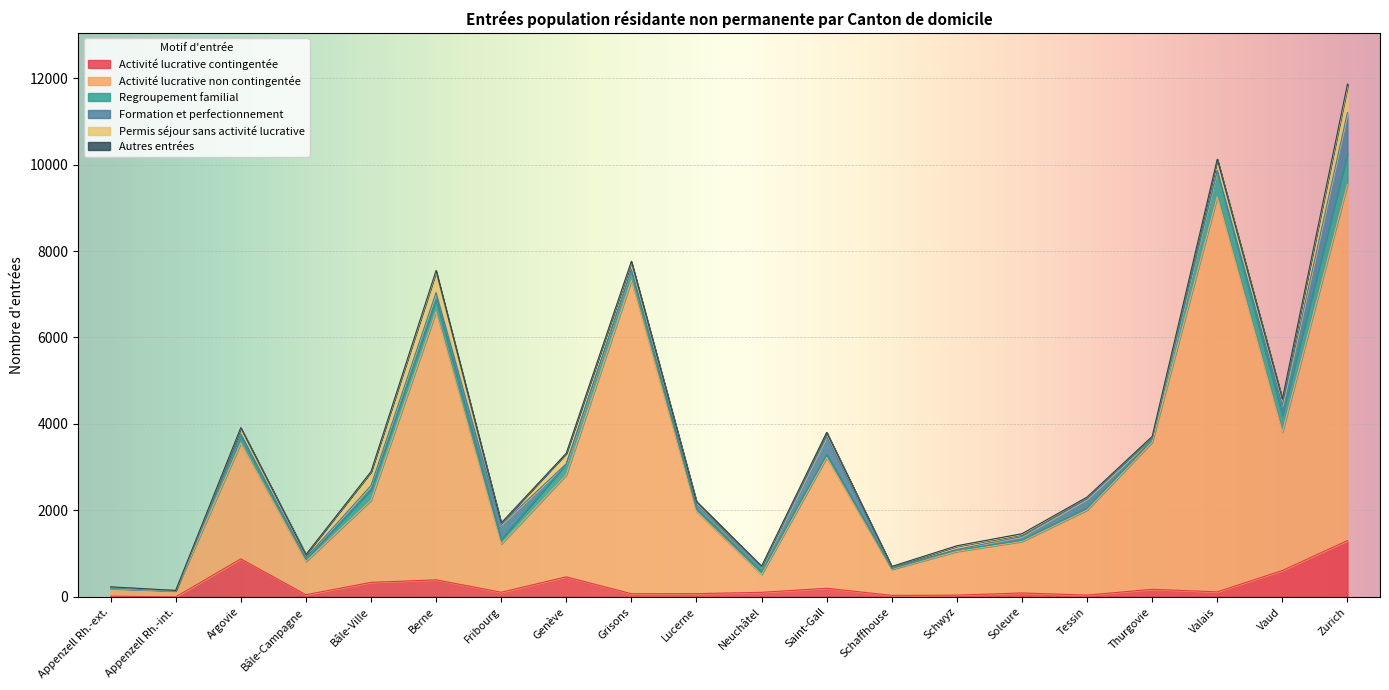

What is the label of the 9th point from the left?

Grisons